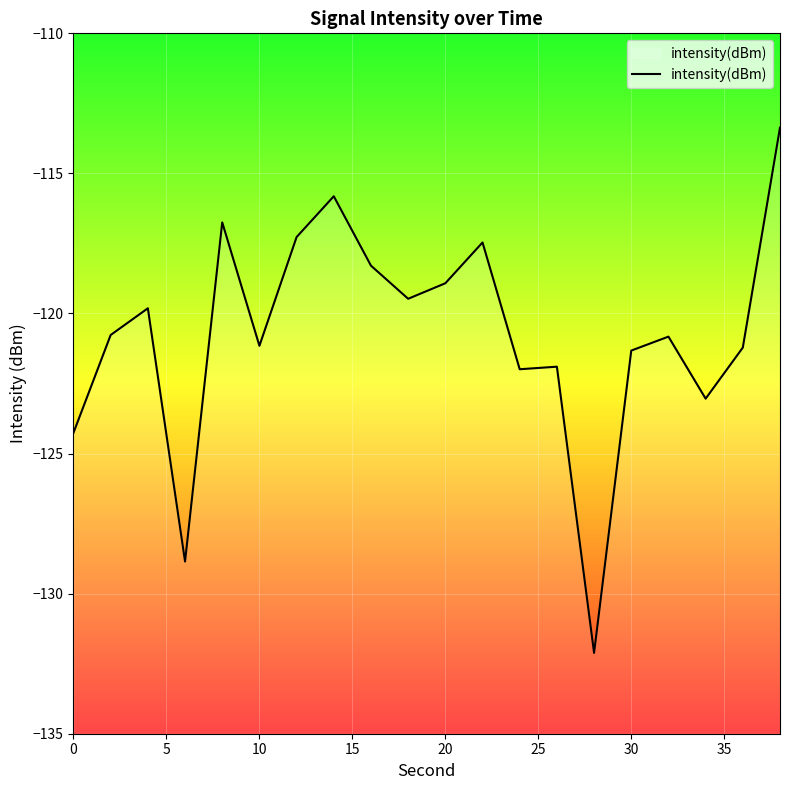

The value at 30 is -161.4. True or false?

False